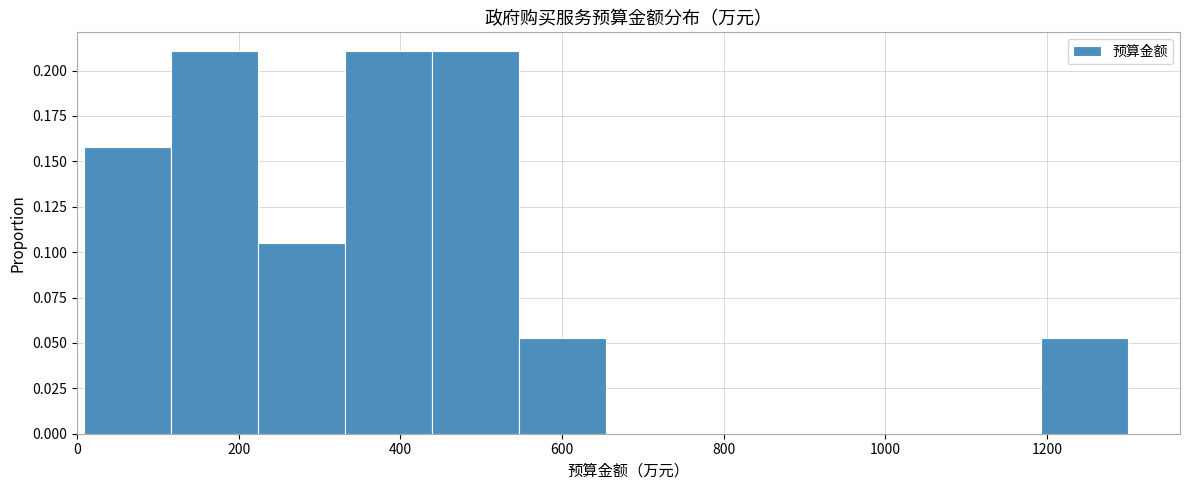

What is the height of the bar covering 1200 to 1300 on the x-axis? Neither the bar edges nor the heights are printed on the chart, so give them approximately, as read against the axes.

0.055